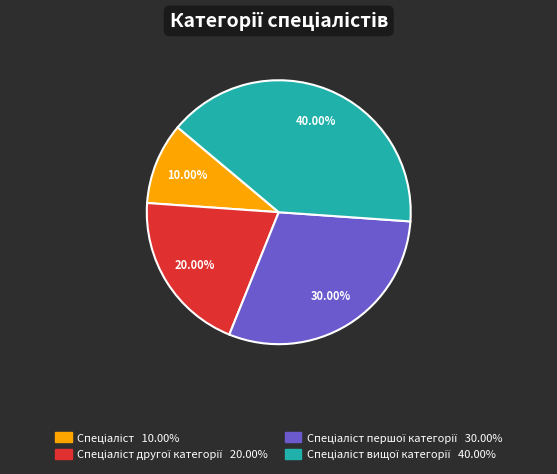

Is there a majority slice in this chart?

No